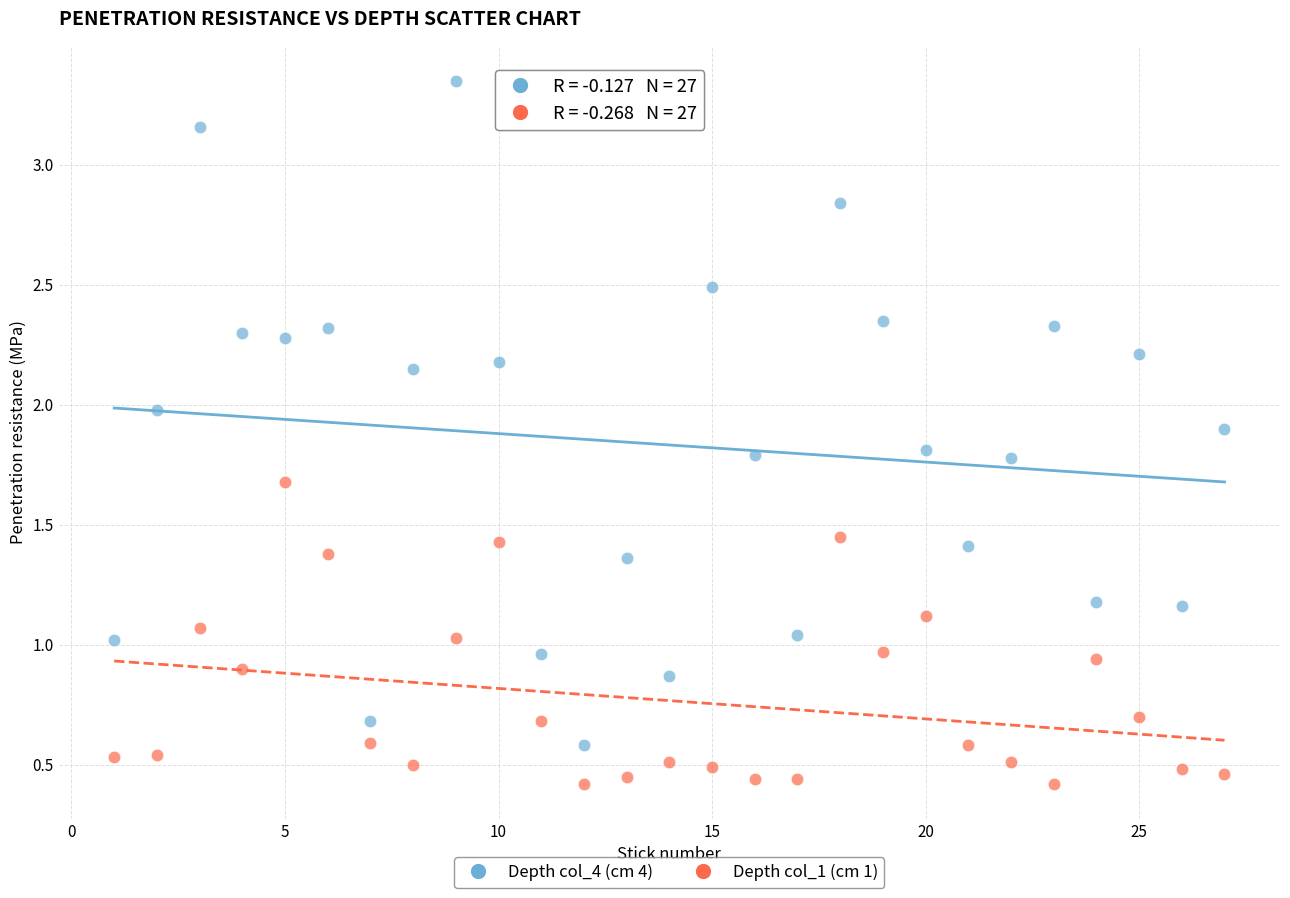

Which series has the widest spread of Y values?

Depth col_4 (cm 4)